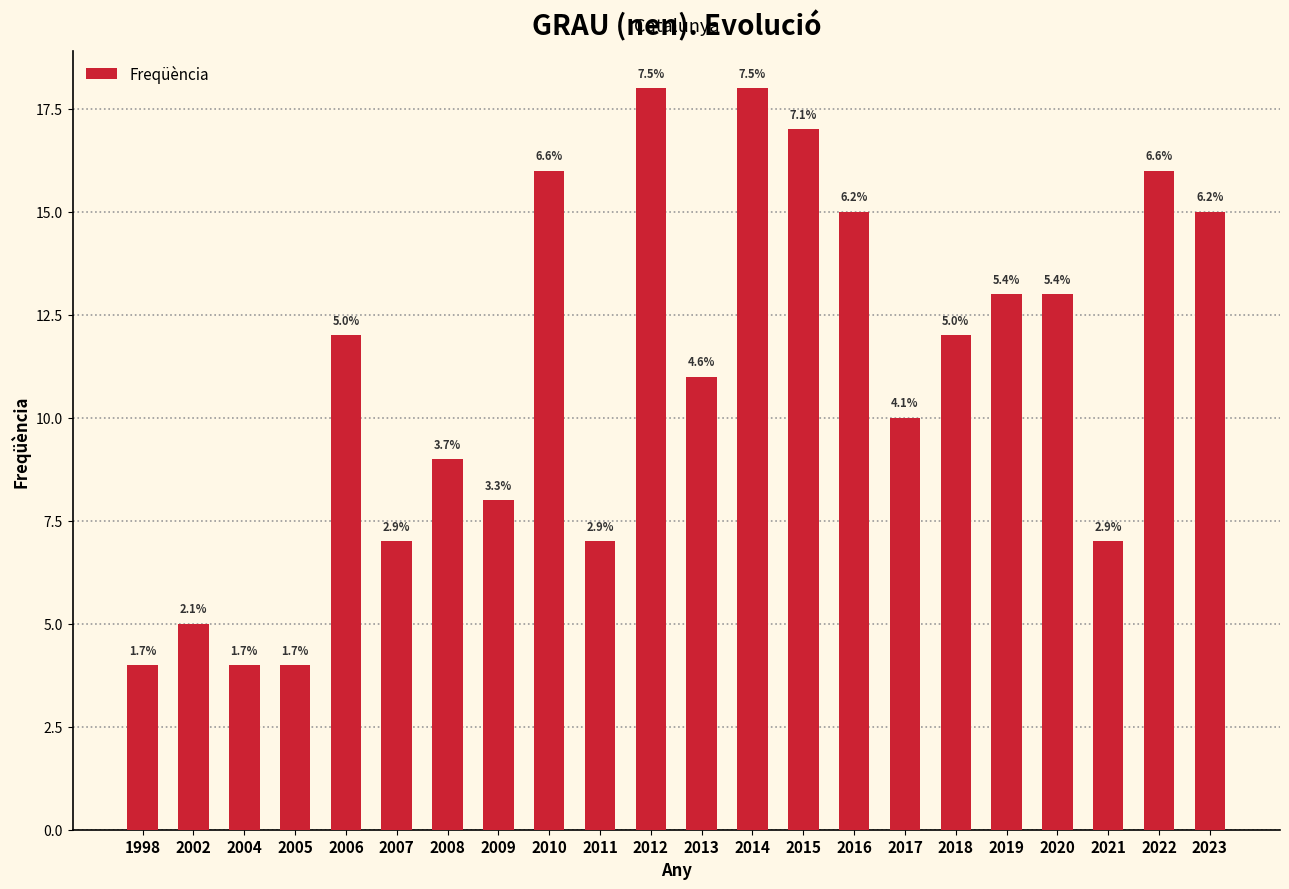

Reading left to right, list all the values displayed in this chart.

4	5	4	4	12	7	9	8	16	7	18	11	18	17	15	10	12	13	13	7	16	15